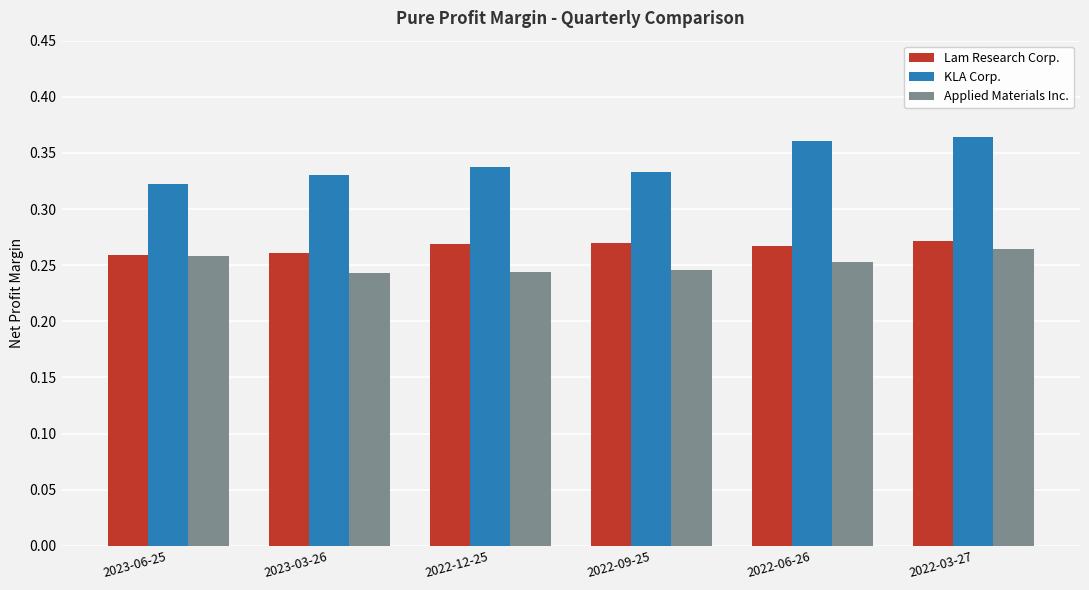

Between 2022-09-25 and 2022-03-27, which series saw the biggest shift?

KLA Corp.